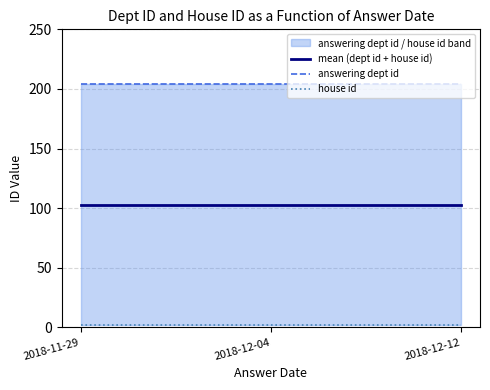

Which series has the largest total across all categories?

answering dept id